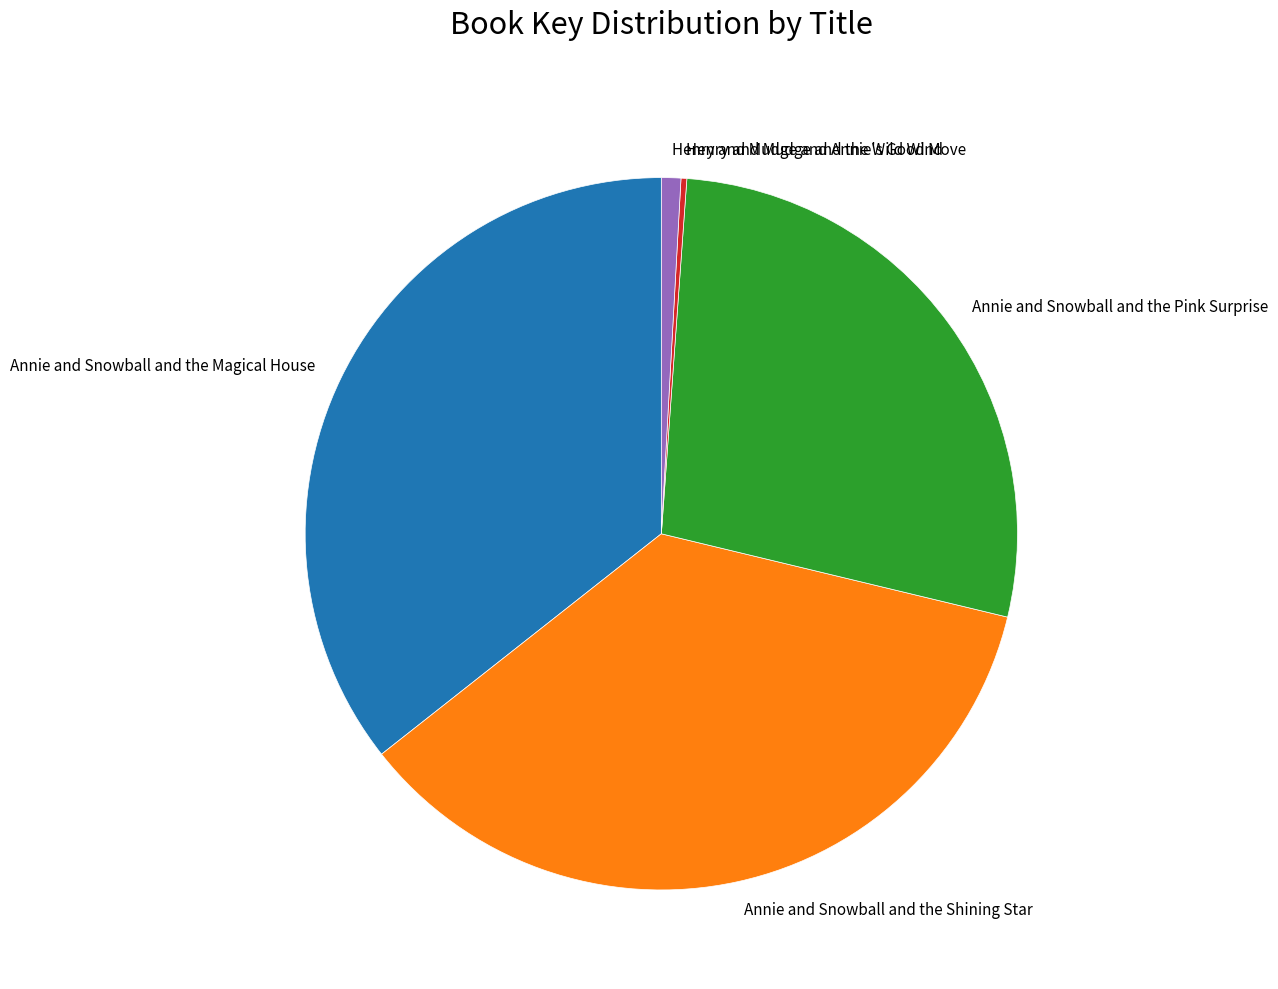

Does Henry and Mudge and Annie's Good Move represent more than half of the total?

No